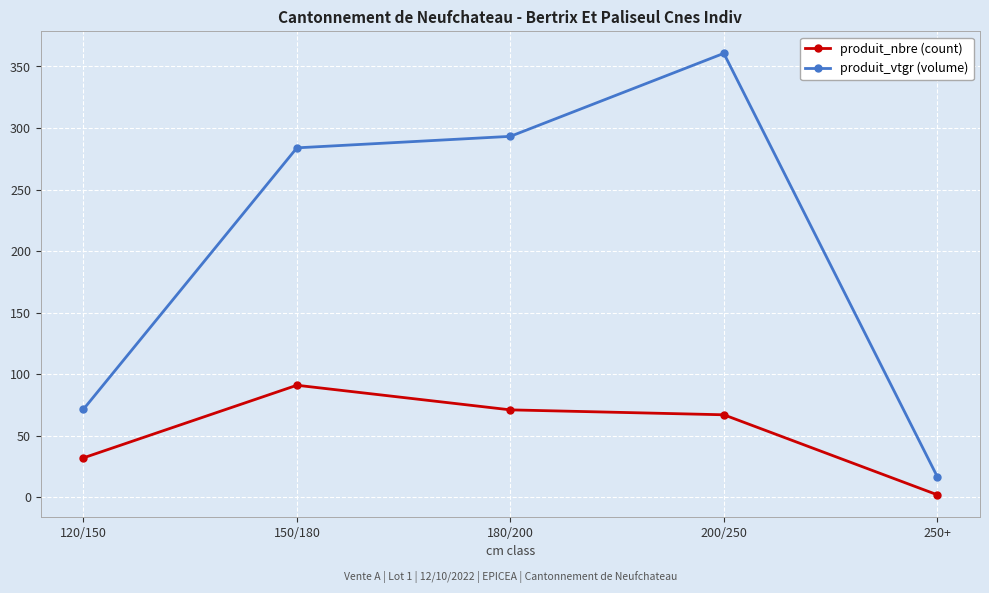

At which category is the sum across all series the highest?

200/250